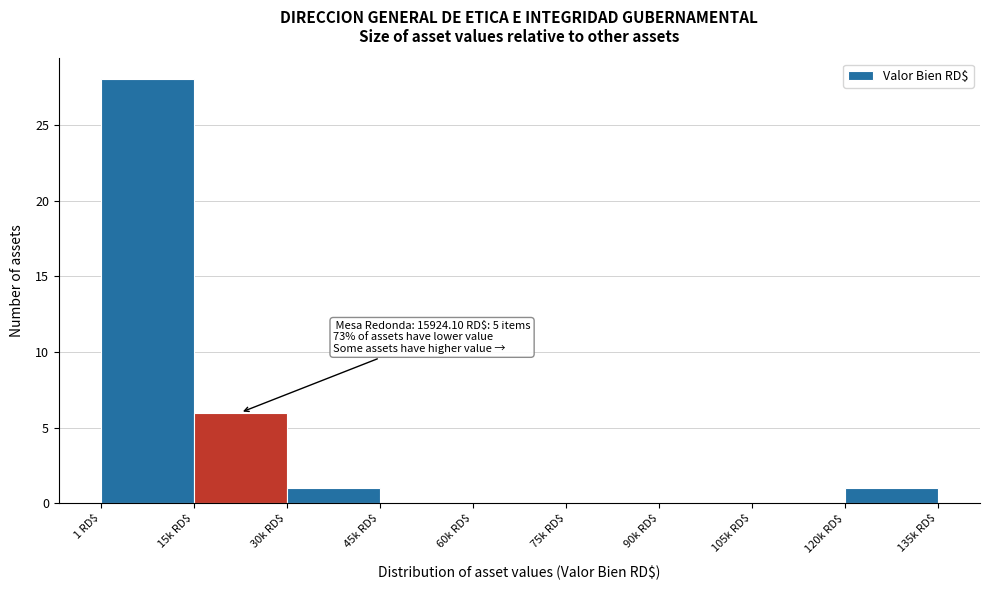

True or false: the data shows -10 at 90k RD$.

False